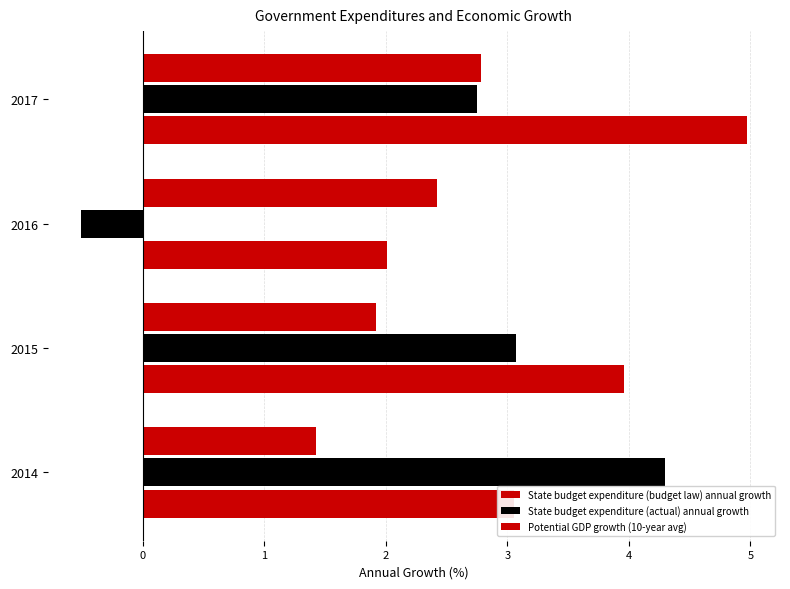

How many data points does each series have?

4